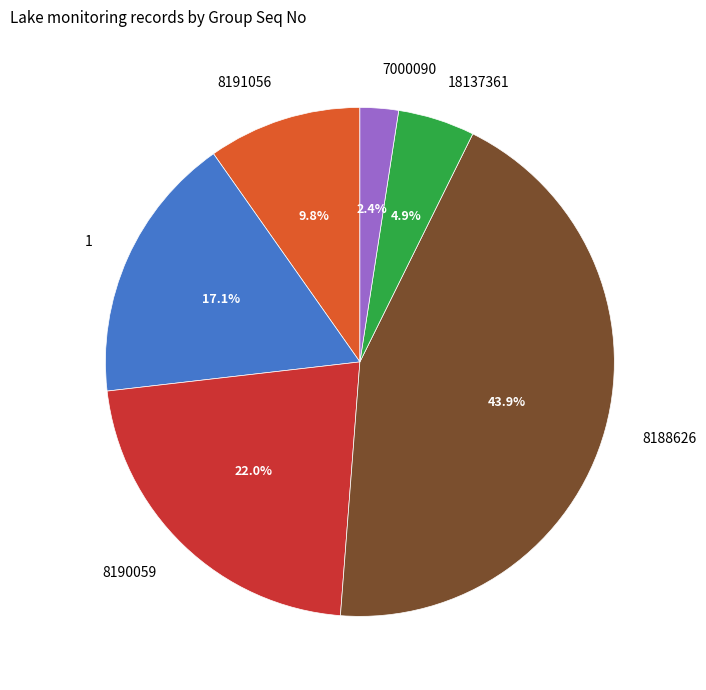

Rank the categories by value from lowest to highest.

7000090, 18137361, 8191056, 1, 8190059, 8188626